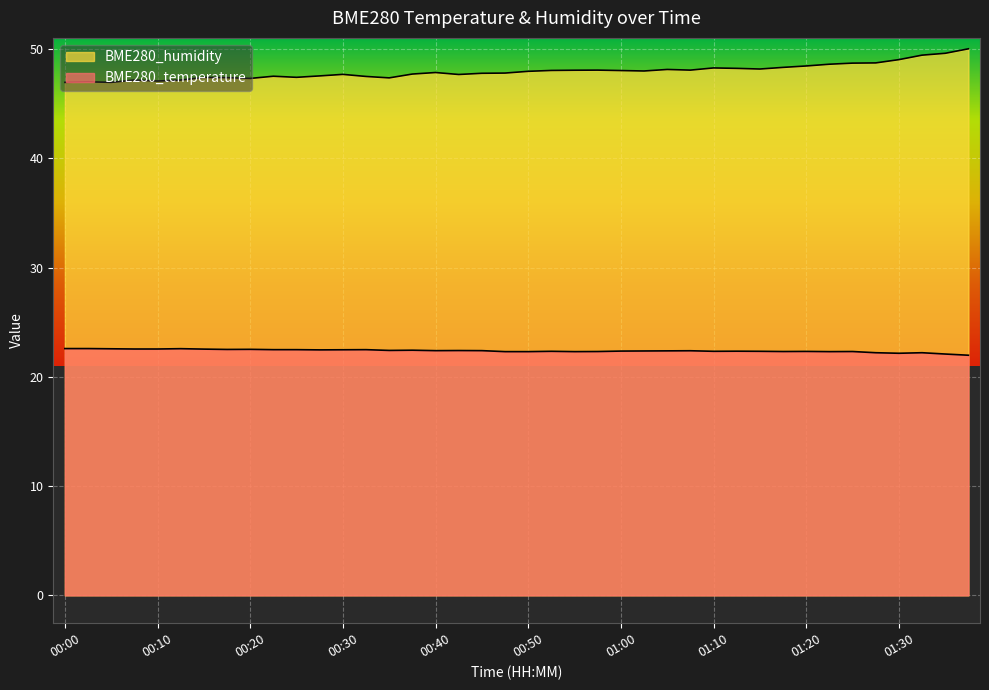

At 00:50, list the series in order from largest to smallest.

BME280_humidity, BME280_temperature